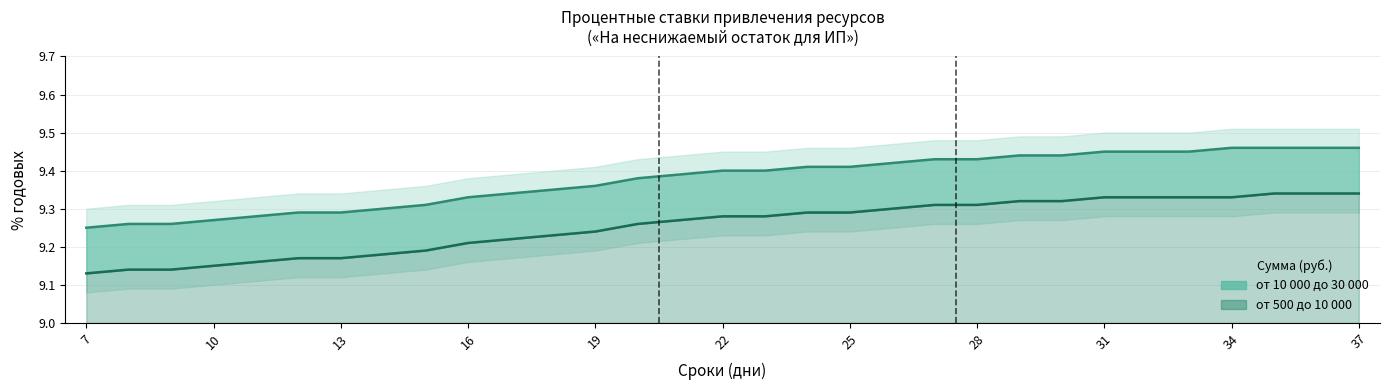

What is the lowest value of the от 10 000 до 30 000 series?

9.2